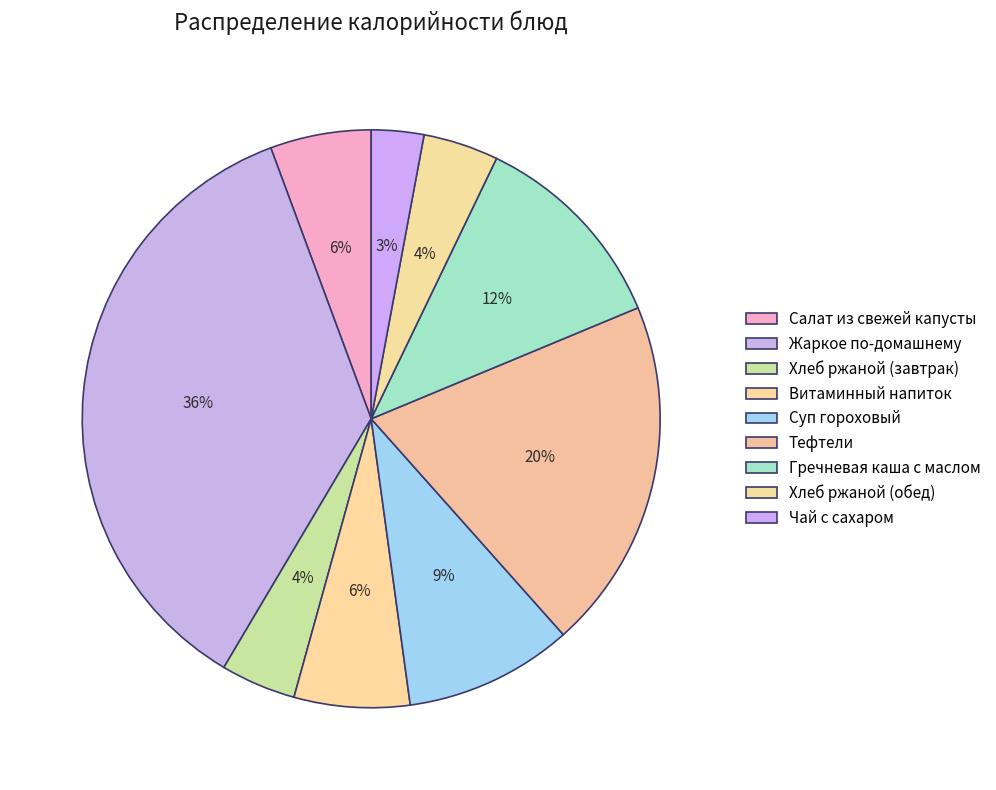

How many segments does this pie chart have?

9